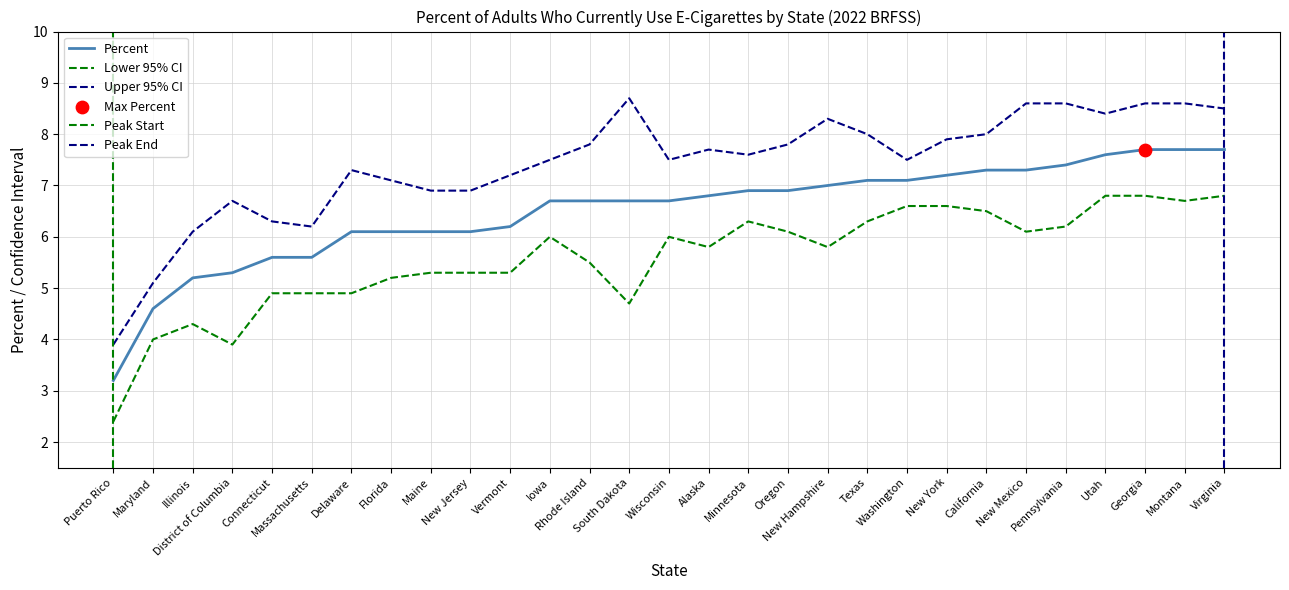

Which series contains the highest Y value?

Upper 95% CI